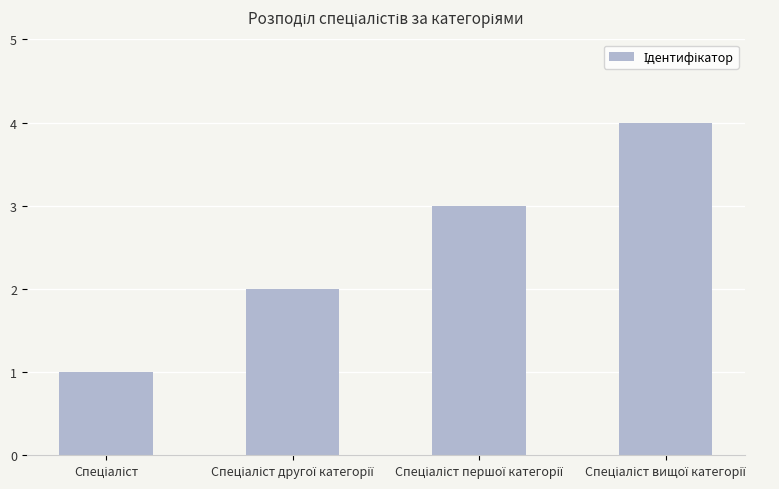

What is the greatest value displayed?

4